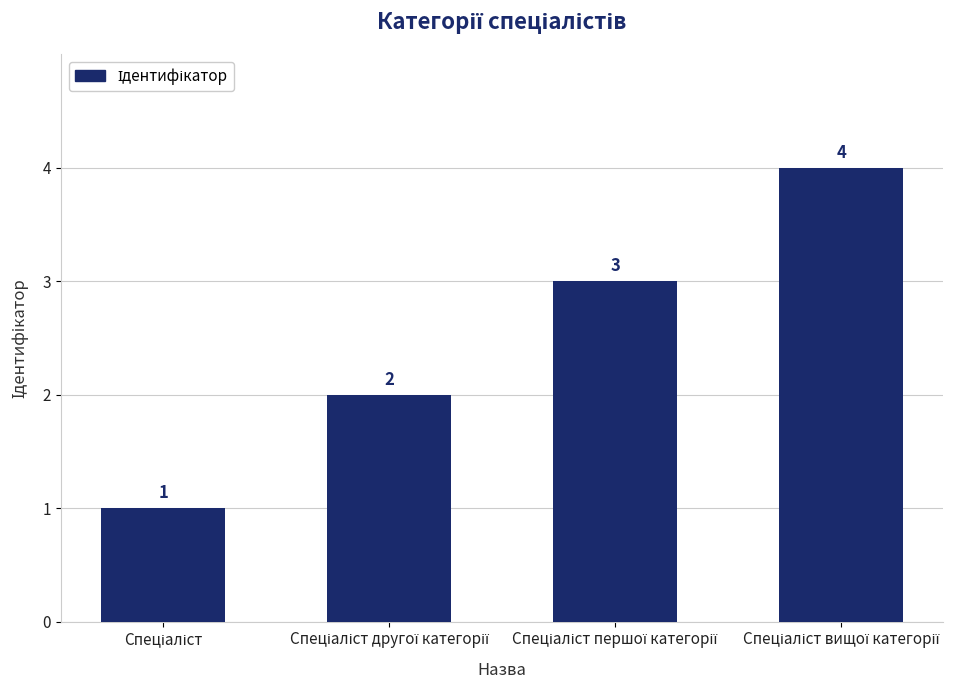

What is the greatest value displayed?

4